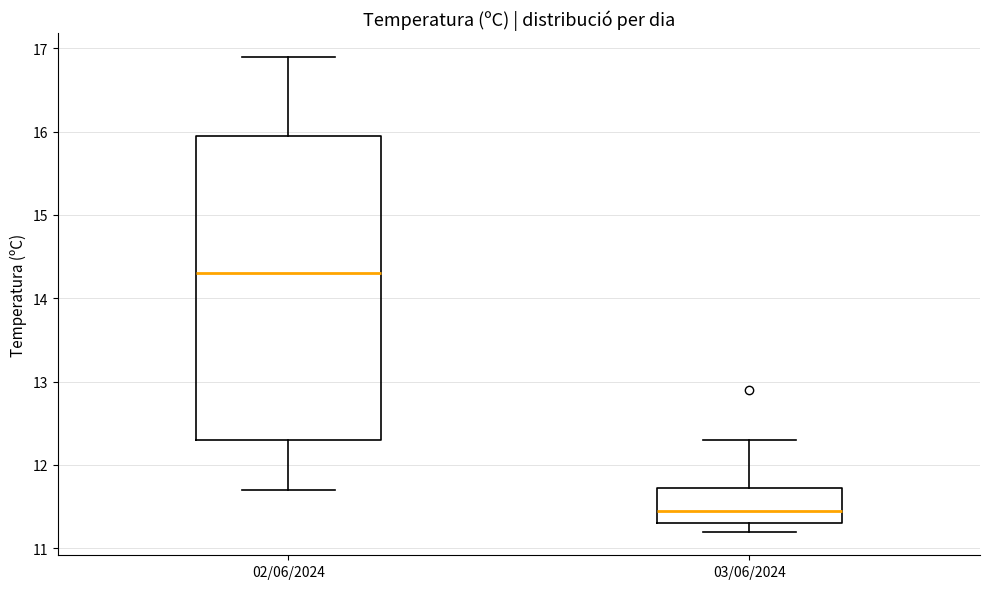

Which box has the highest median line?

02/06/2024